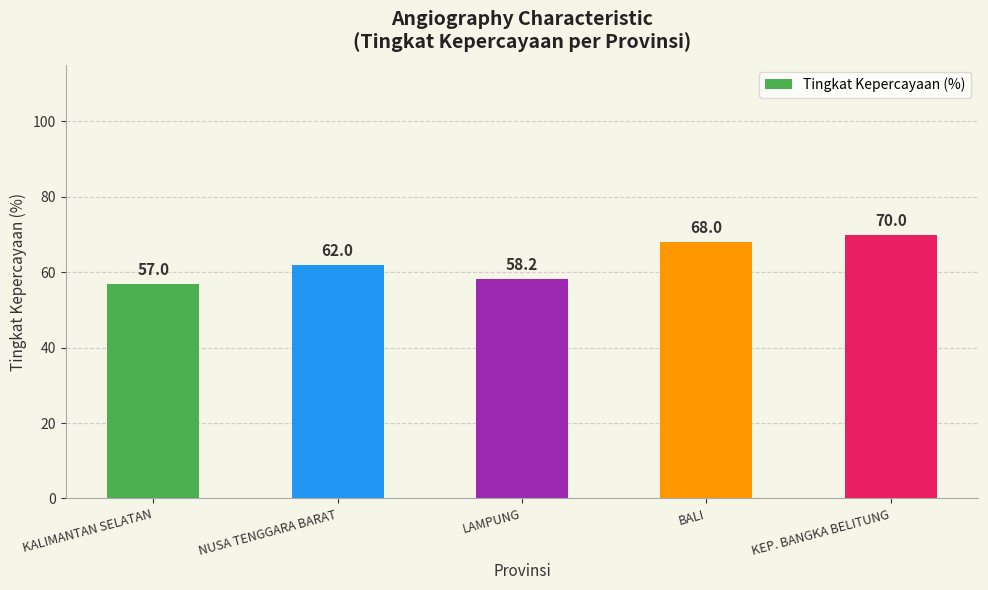

Where is the data nearest to the value 63?

NUSA TENGGARA BARAT